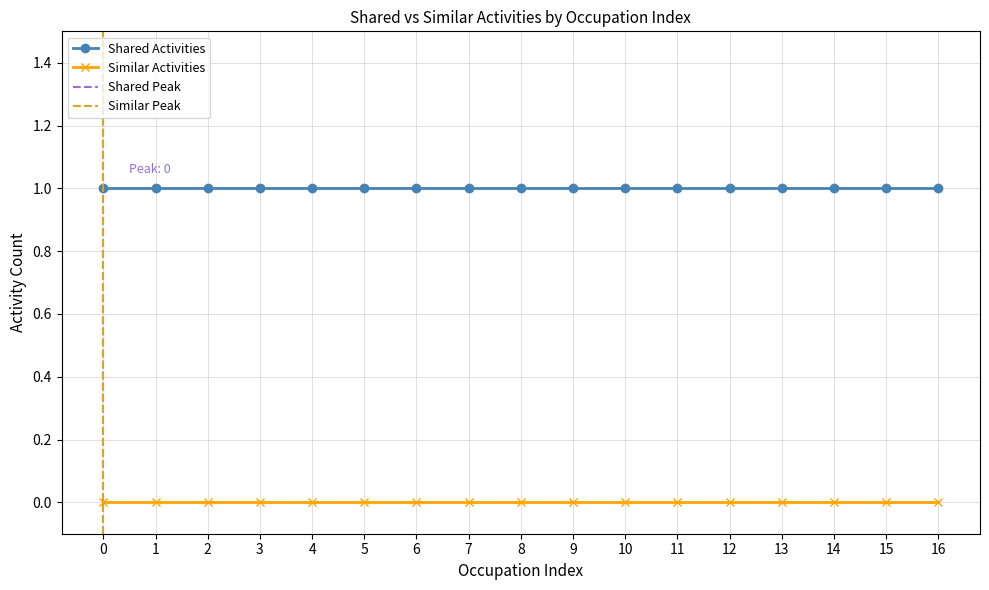

Rank the series by their average value, from lowest to highest.

Similar Activities, Shared Activities